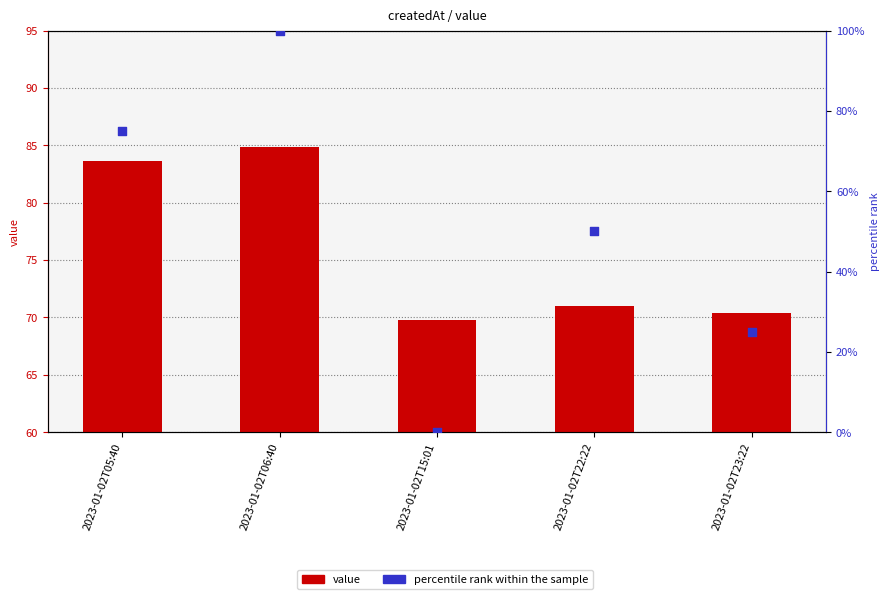

Is the value of percentile rank within the sample at 2023-01-02T23:22 greater than the value of value at 2023-01-02T06:40?

No